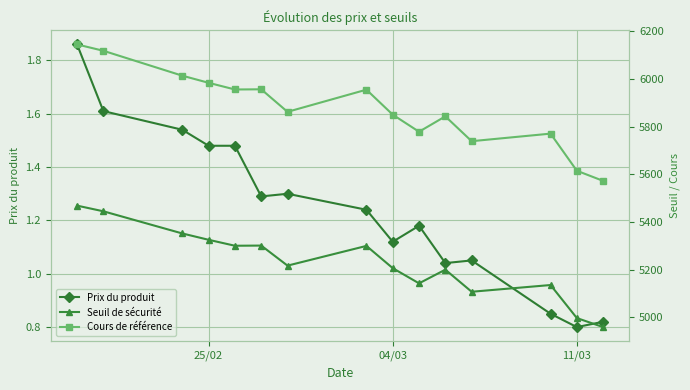

Which series has the largest range (max minus min)?

Cours de référence